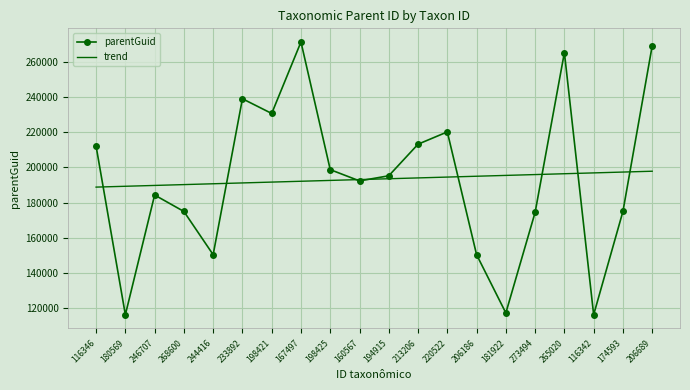

What is the minimum value for trend?

188835.7